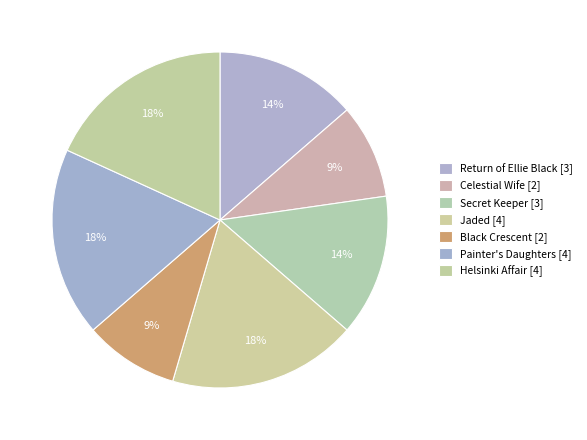

How many slices are in this pie chart?

7